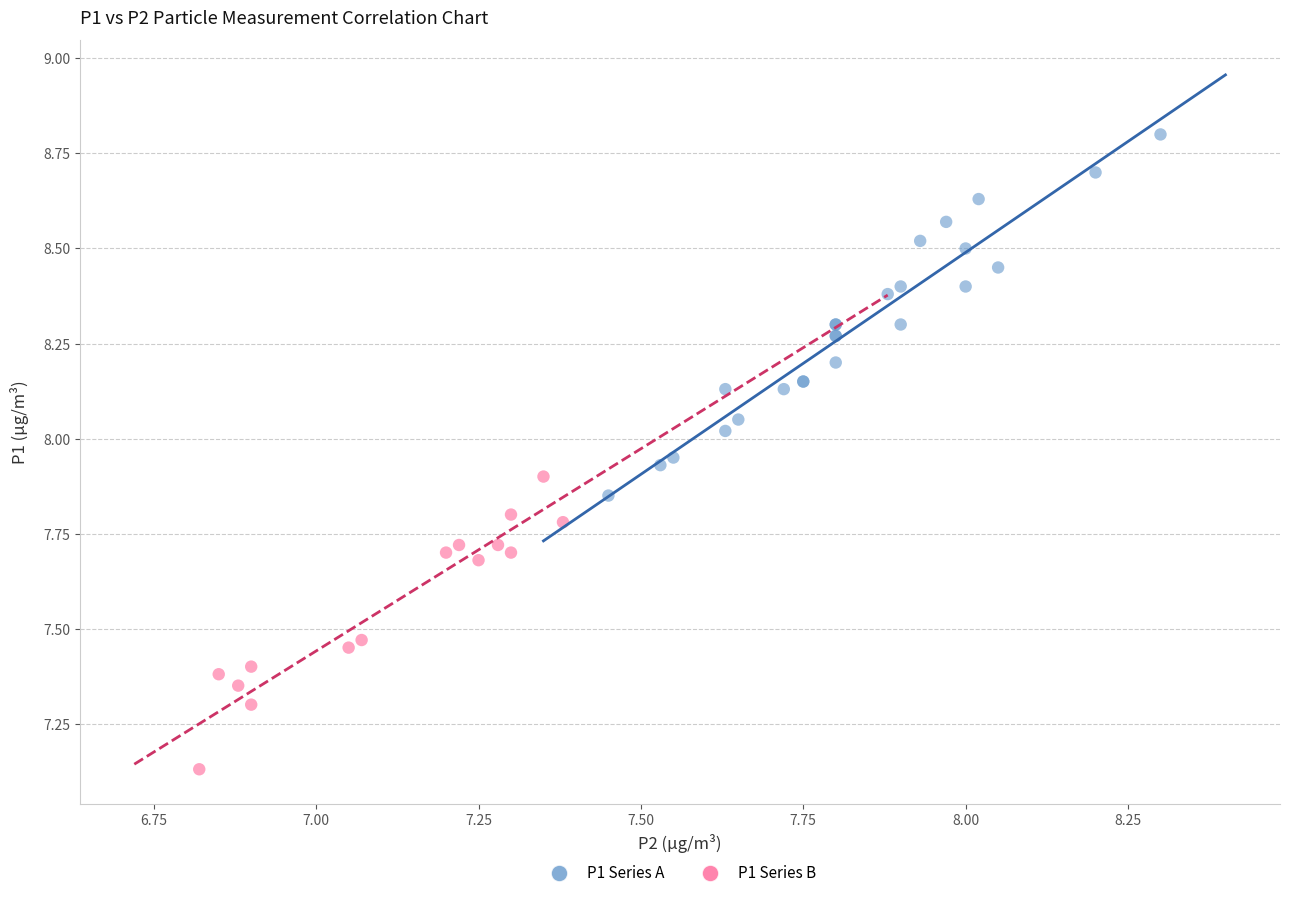

Which series contains the highest Y value?

P1 Series A